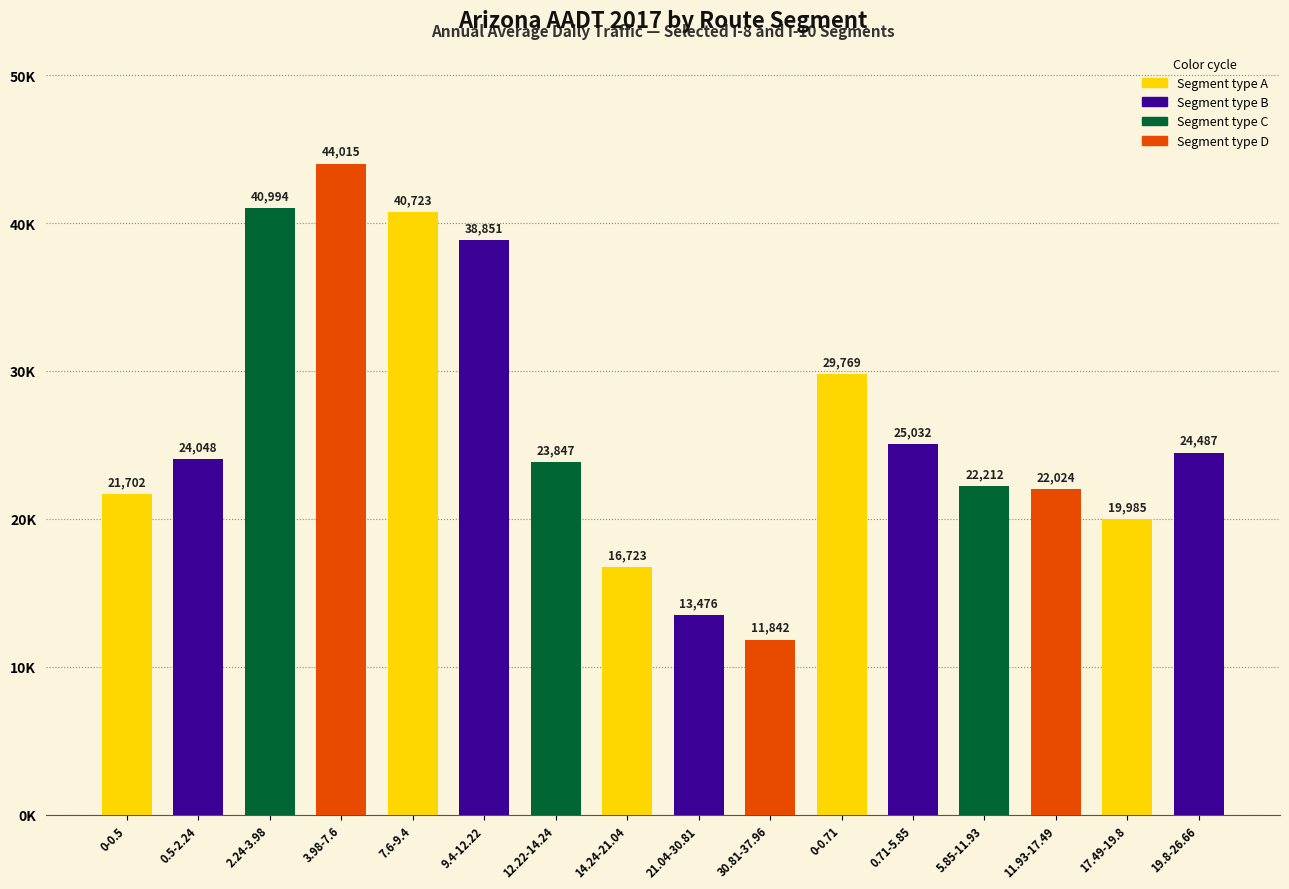

At which category does the chart reach its minimum across all series?

30.81-37.96